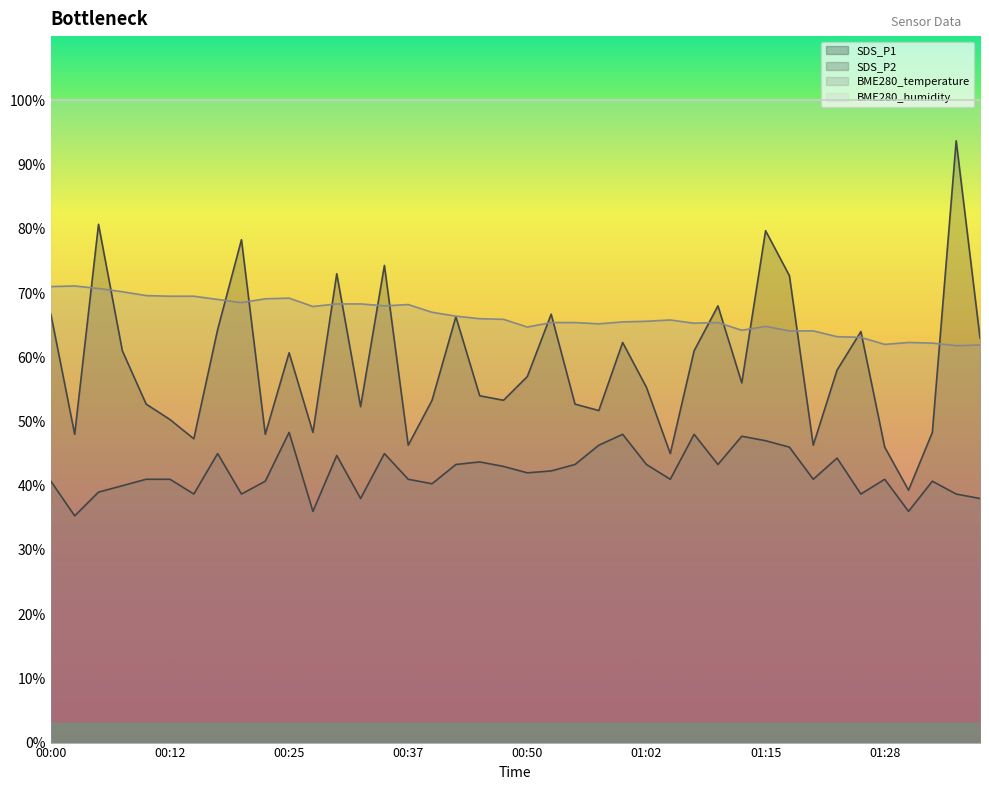

Does the chart have visible grid lines?

No